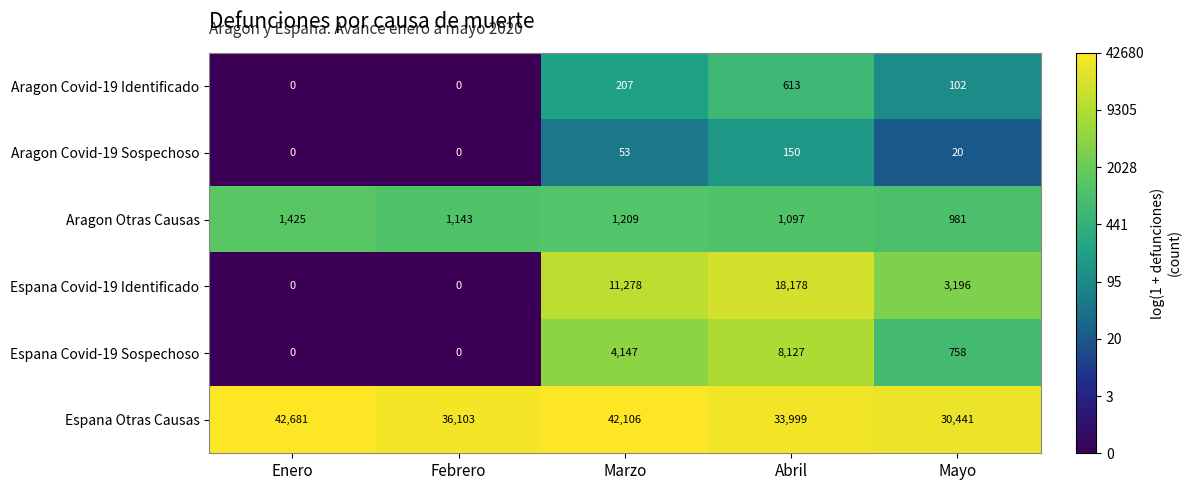

Which series has the largest range (max minus min)?

Espana Covid-19 Identificado